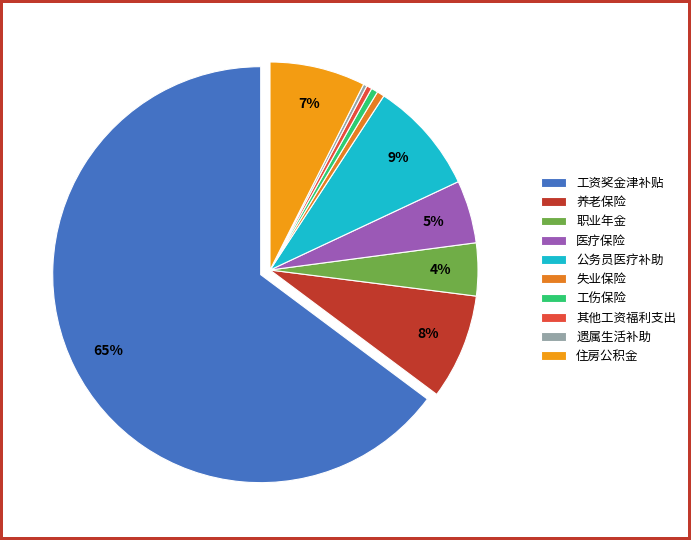

Which slice represents more than half of the pie?

工资奖金津补贴